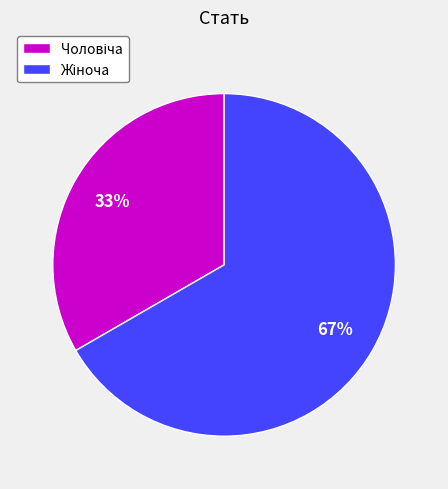

To the nearest percent, what is the average slice percentage?

50%